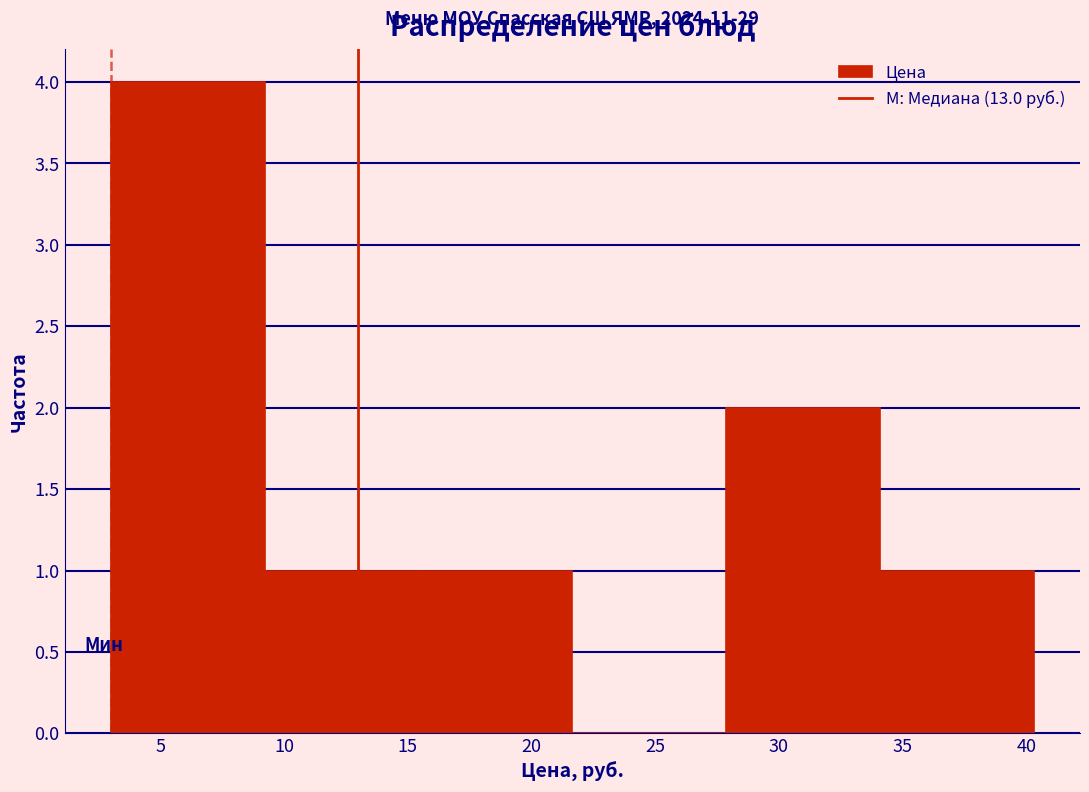

Which range on the x-axis has the tallest bar?

3.0 to 9.0